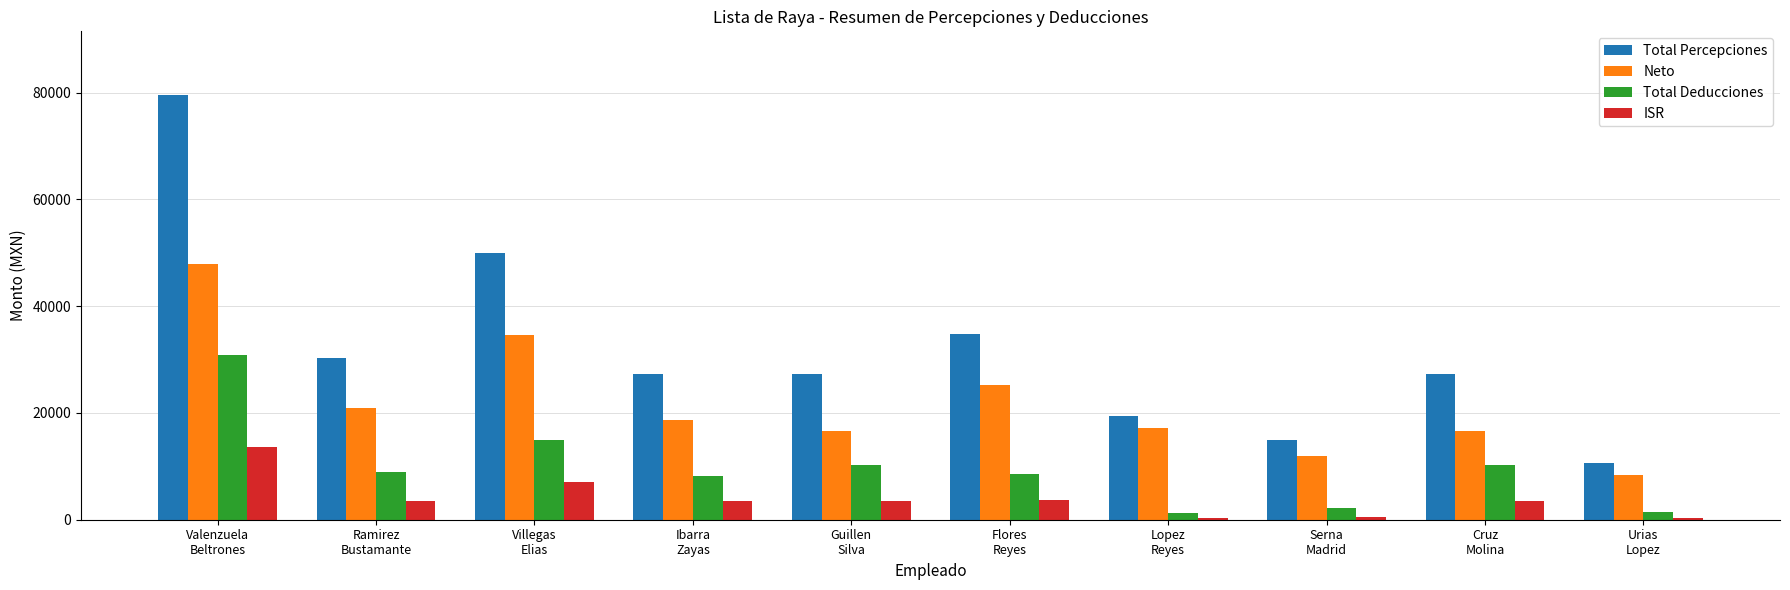

Count the number of data series in this chart.

4